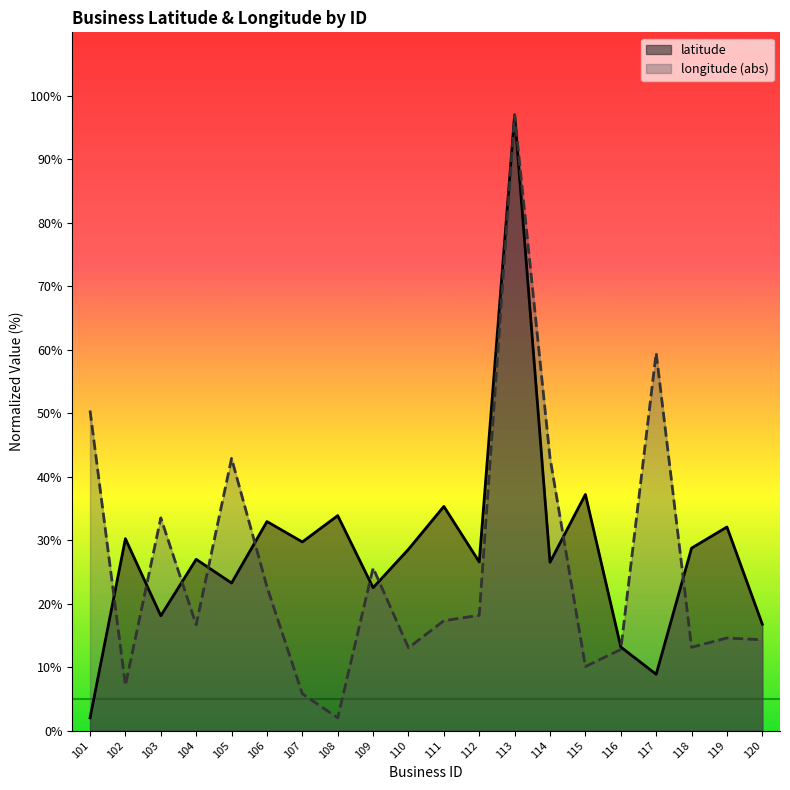

Rank the series at 109 from lowest to highest value.

latitude, longitude (abs)